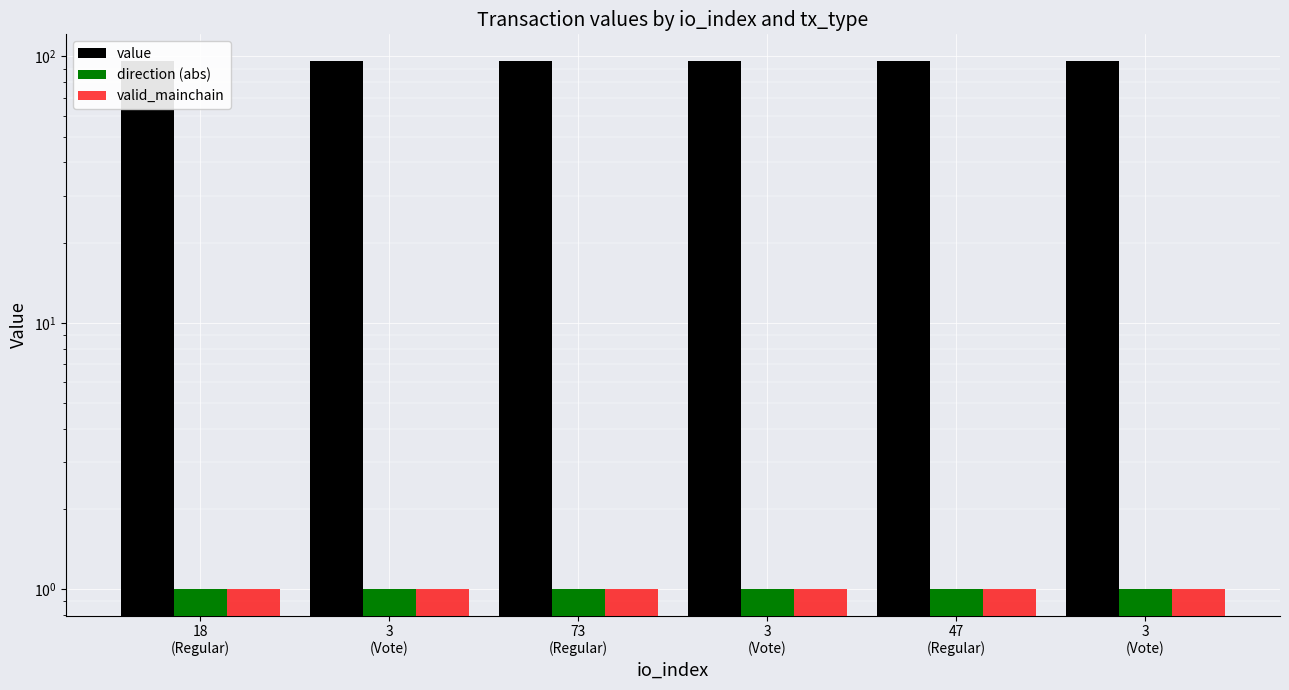

How many value values are between 96 and 97?

6